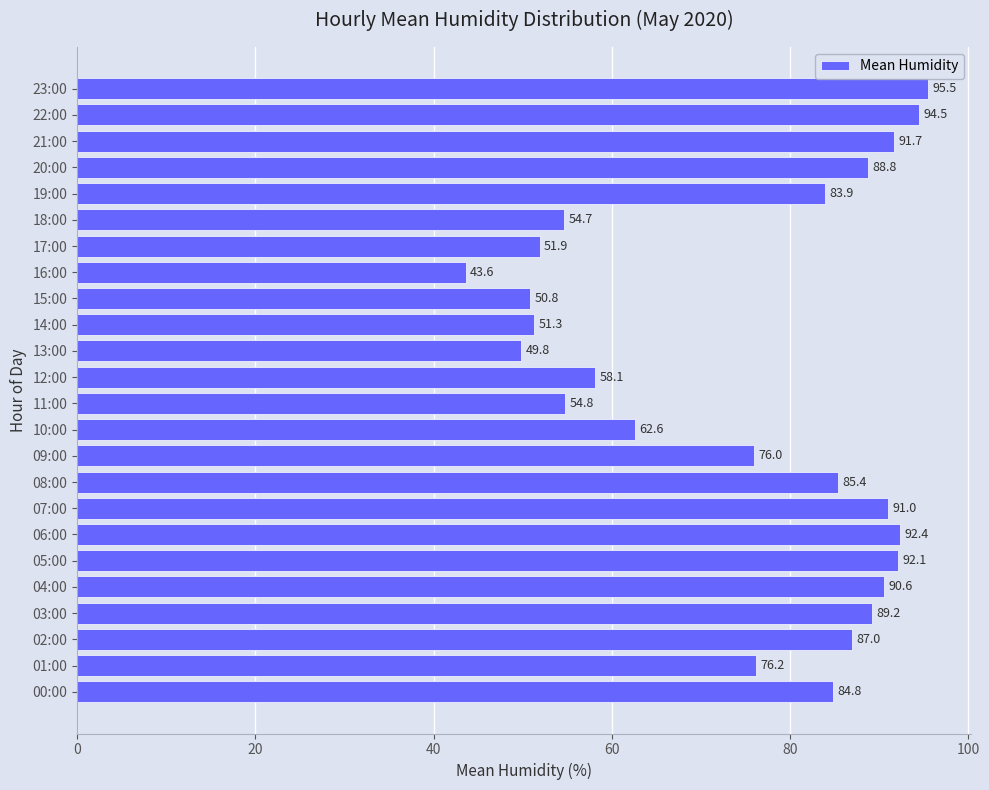

What is the change in value from 05:00 to 20:00?

-3.3